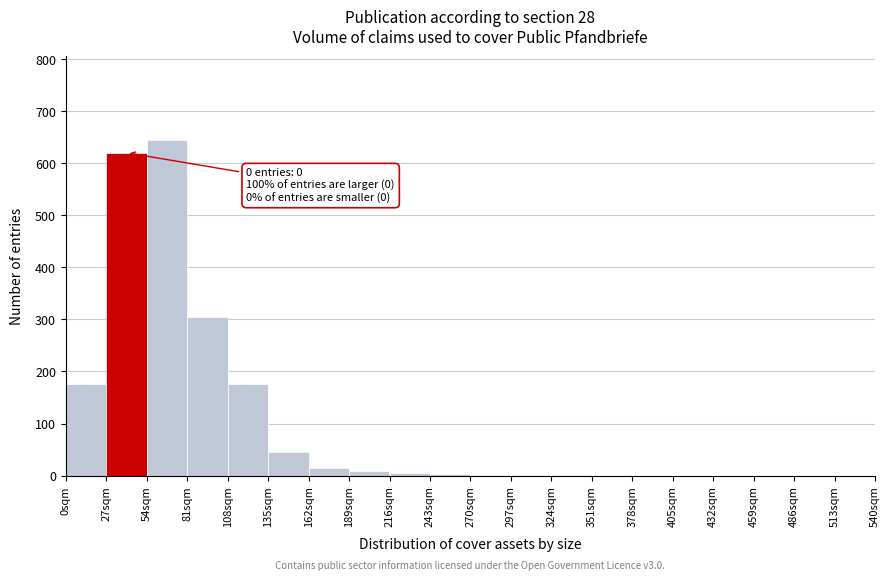

Which range on the x-axis has the tallest bar?

54 to 81